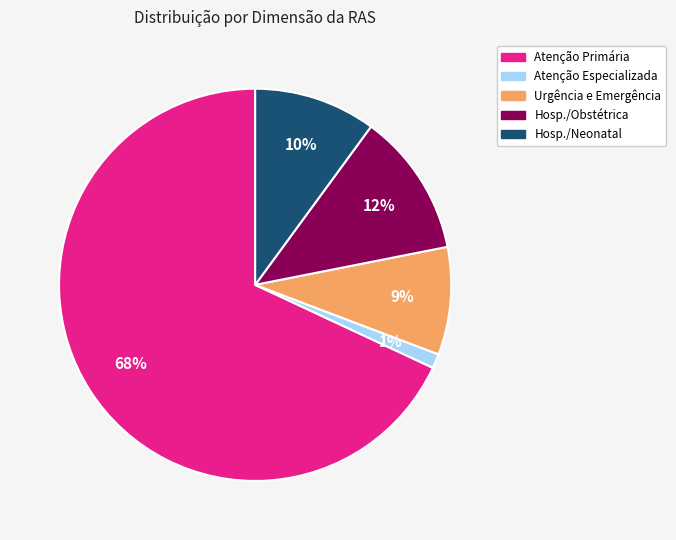

Does any single category account for the majority?

Yes